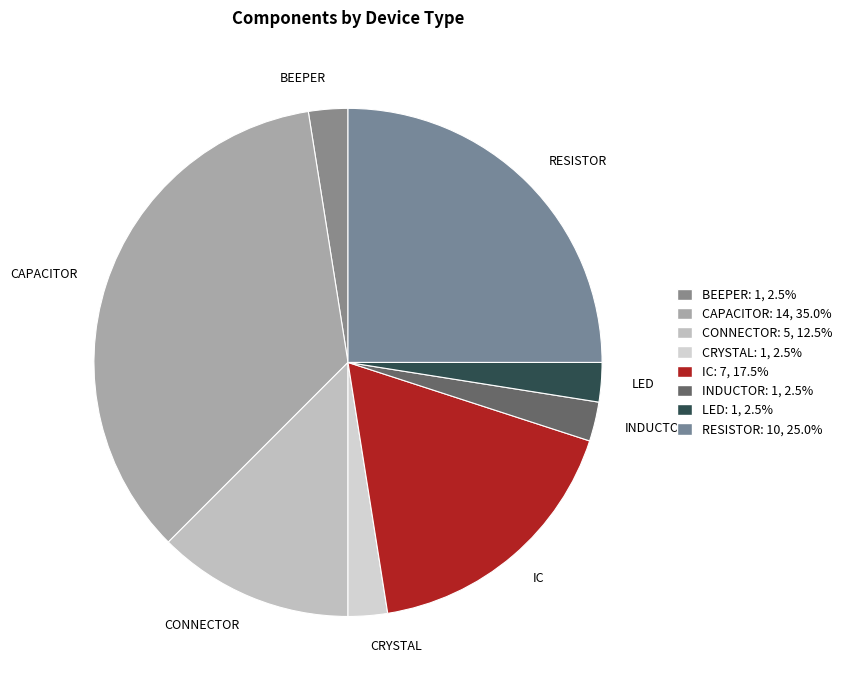

Approximately how many times larger is the value at CAPACITOR compared to RESISTOR?

1.4